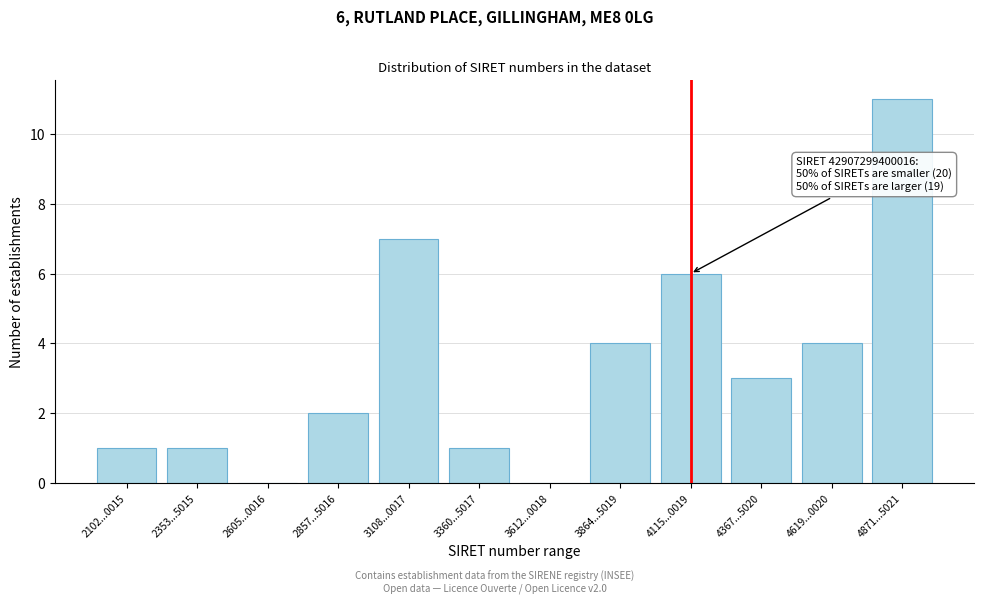

Reading left to right, extract all data points from this chart.

2102...0015=1	2353...5015=1	2605...0016=0	2857...5016=2	3108...0017=7	3360...5017=1	3612...0018=0	3864...5019=4	4115...0019=6	4367...5020=3	4619...0020=4	4871...5021=11